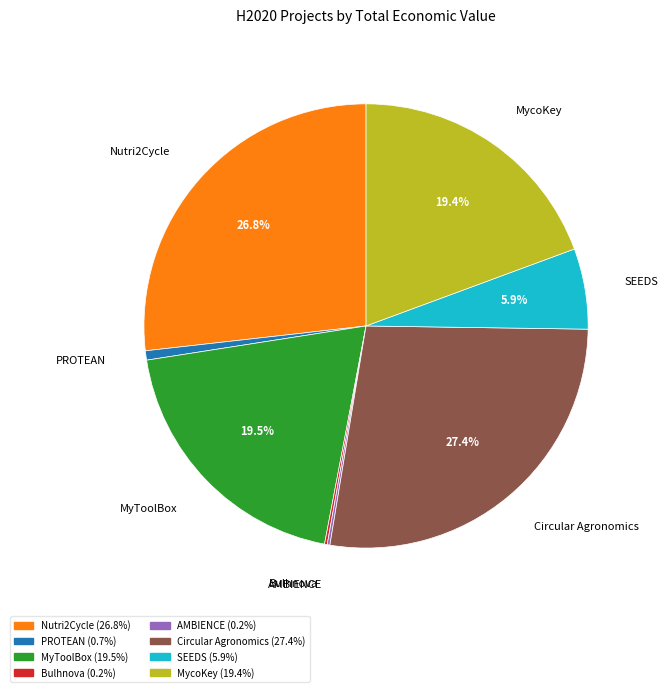

Does any single category account for the majority?

No